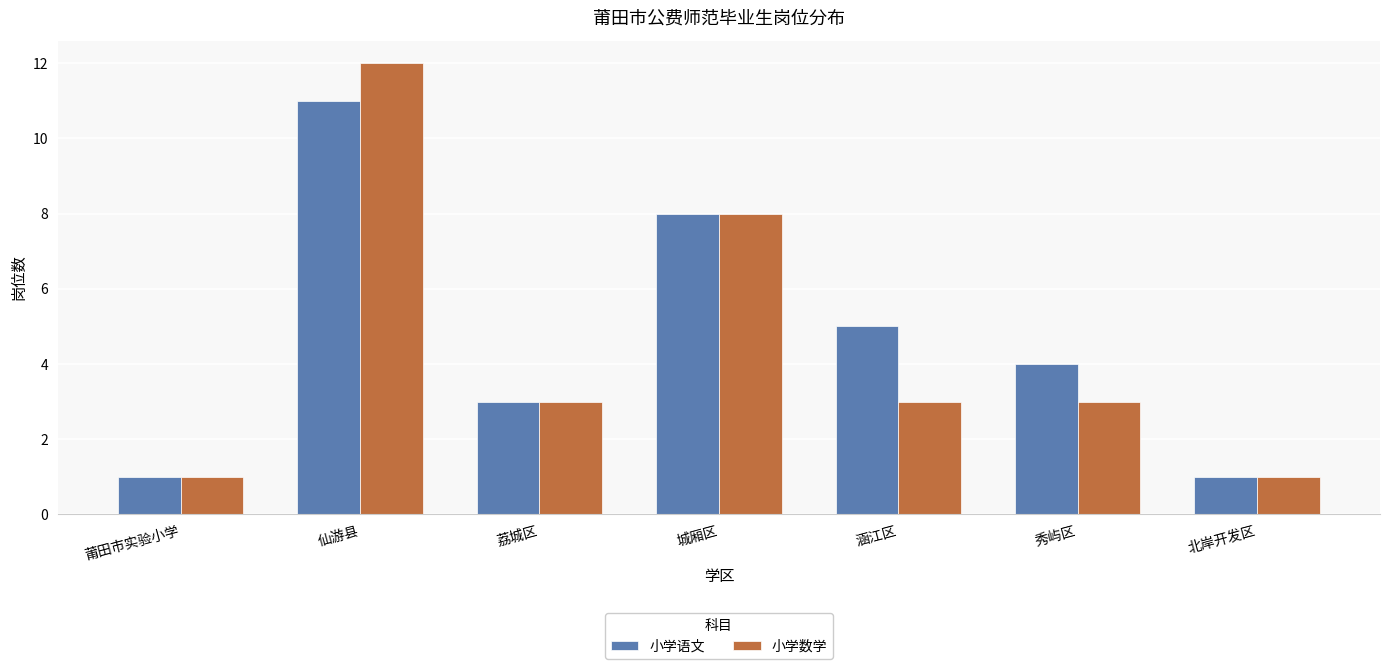

Which series has the largest range (max minus min)?

小学数学